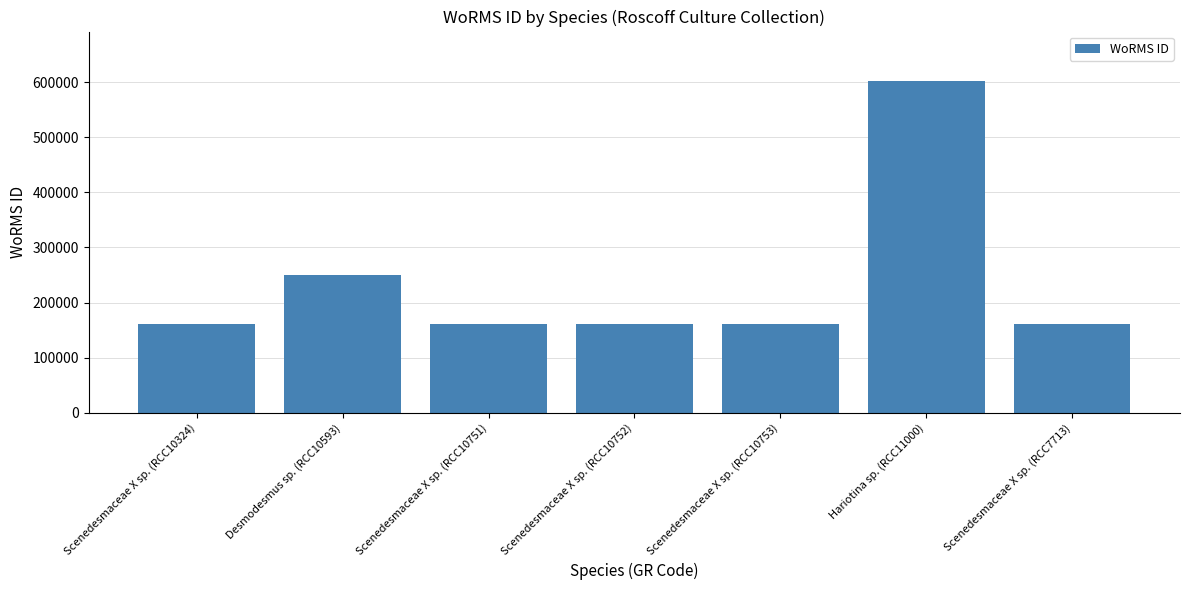

What is the minimum value shown in the chart?

160541